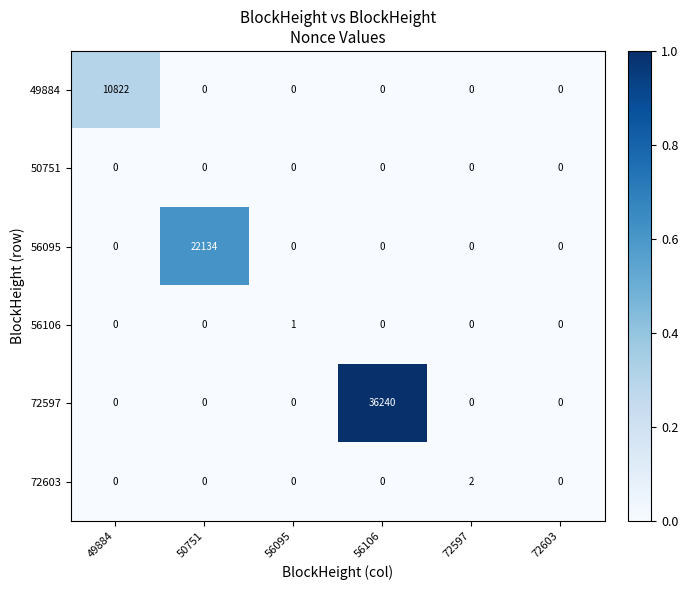

Which category has the highest value in the 56106 series?

56095